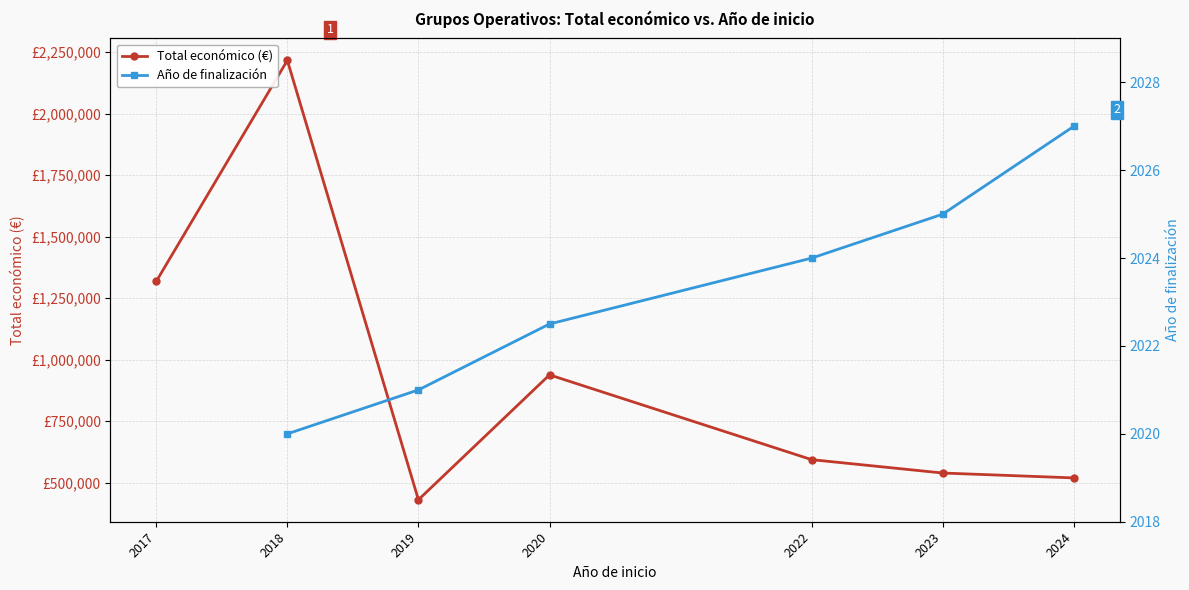

What is the difference between the second highest and second lowest values in the Año de finalización series?

5.0